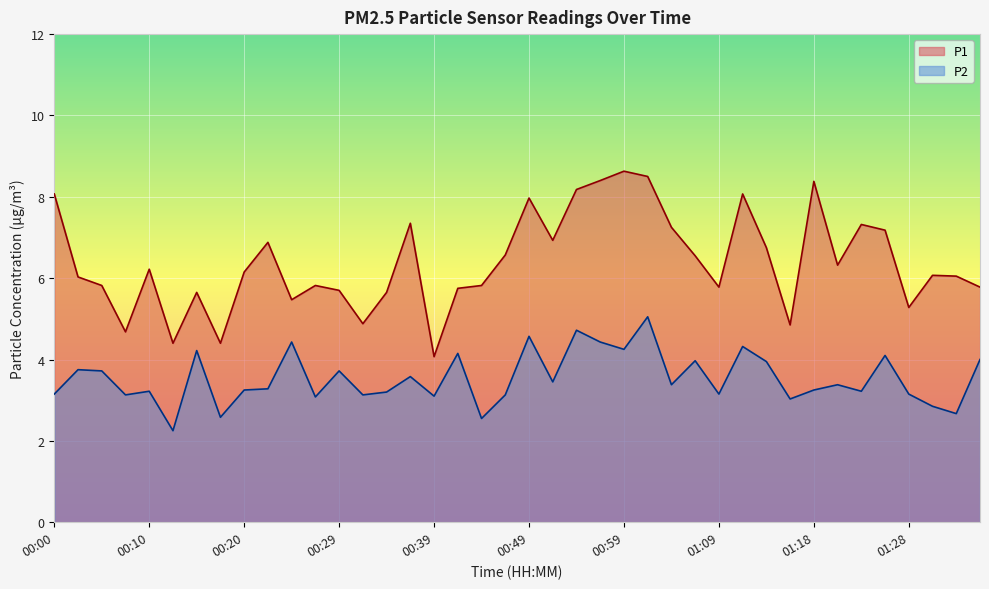

At which label is P2 closest to 3?

01:16